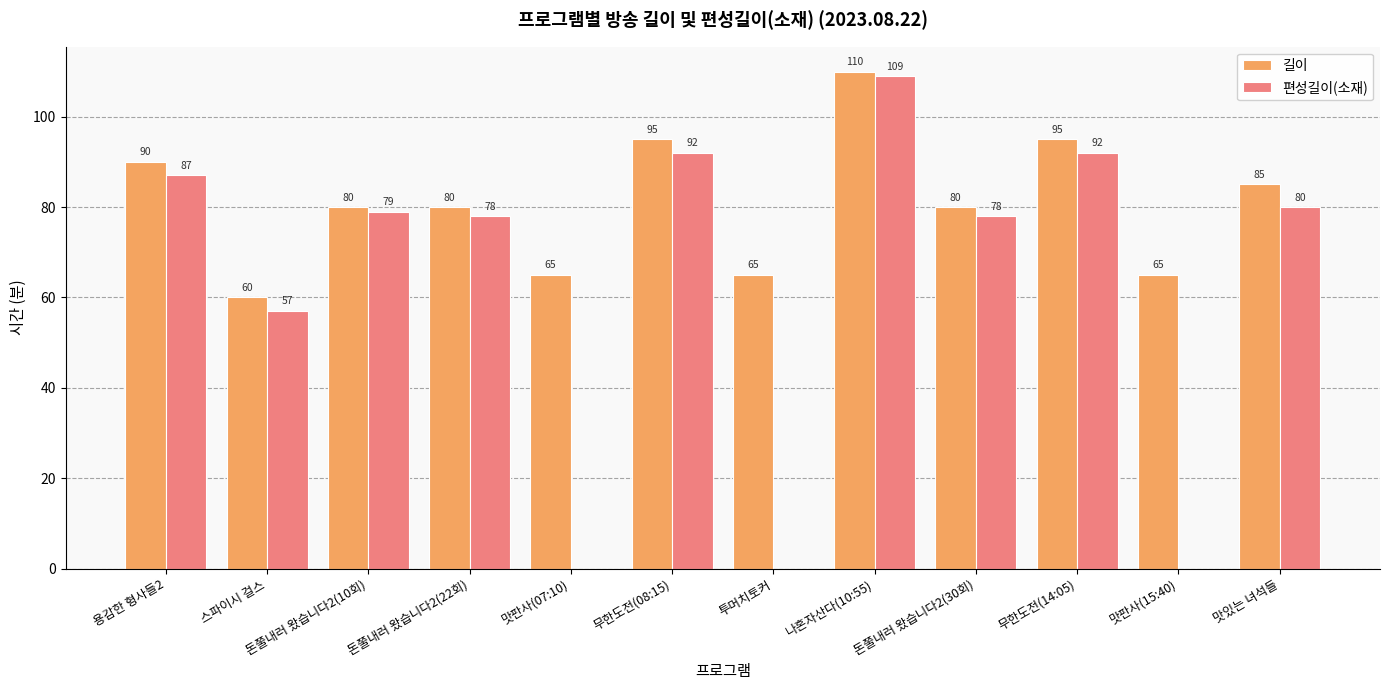

Is it true that 편성길이(소재) equals 109 at 돈쭐내러 왔습니다2(30회)?

False